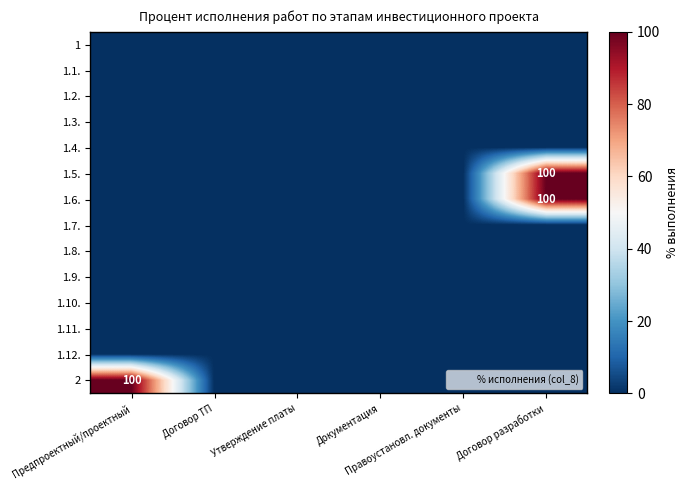

The 1.6. series shows 58 at Предпроектный/проектный. True or false?

False